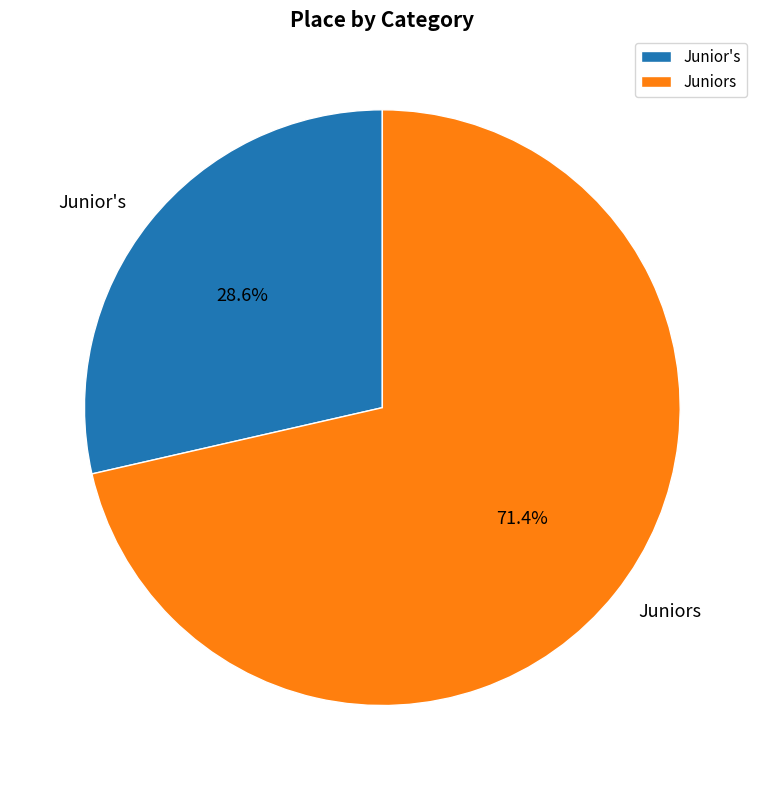

How many segments does this pie chart have?

2